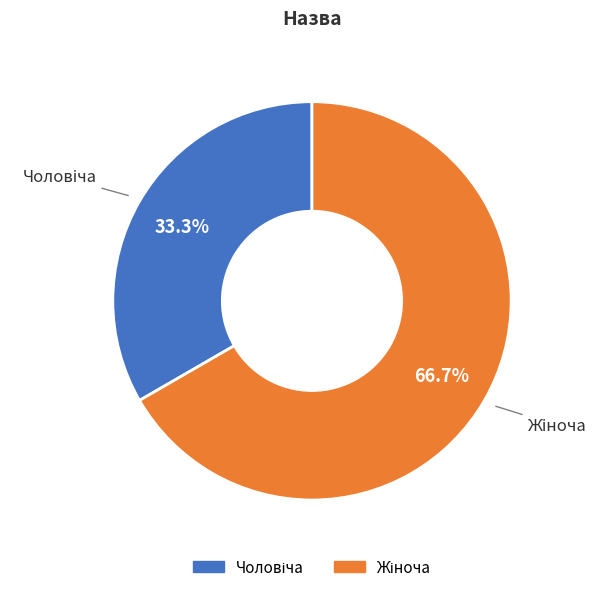

Does any single category account for the majority?

Yes